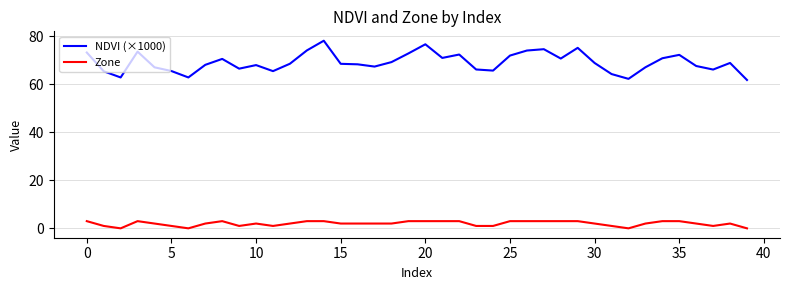

What is the sum of all NDVI (×1000) values?

2767.3